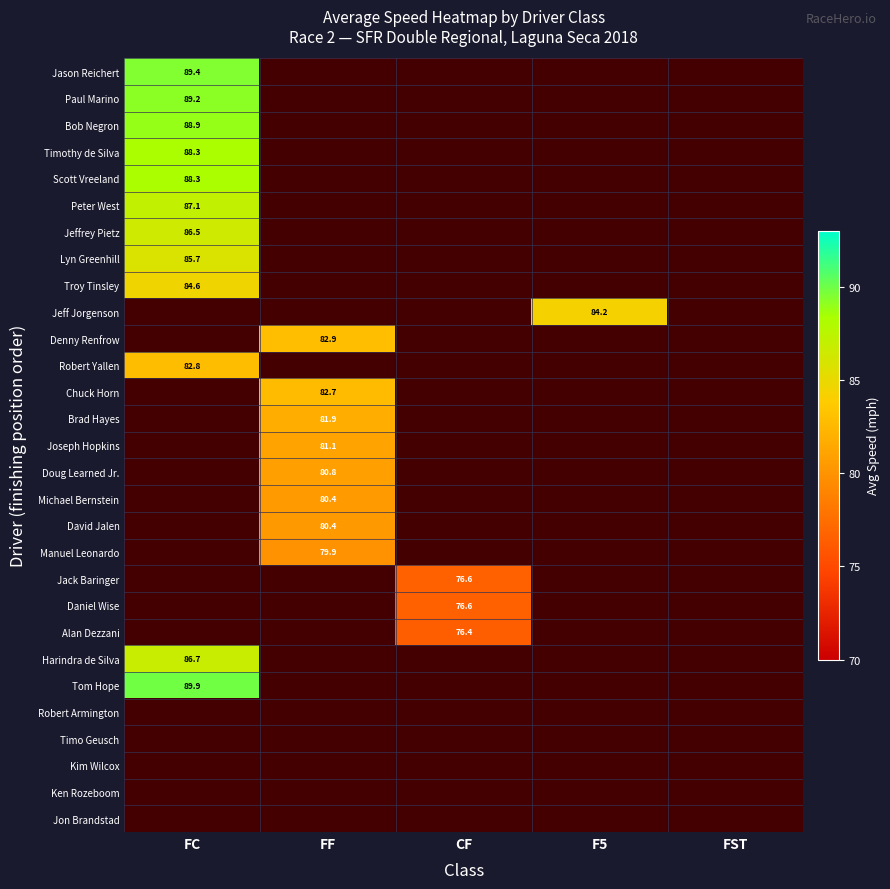

What is the greatest value displayed?

89.9